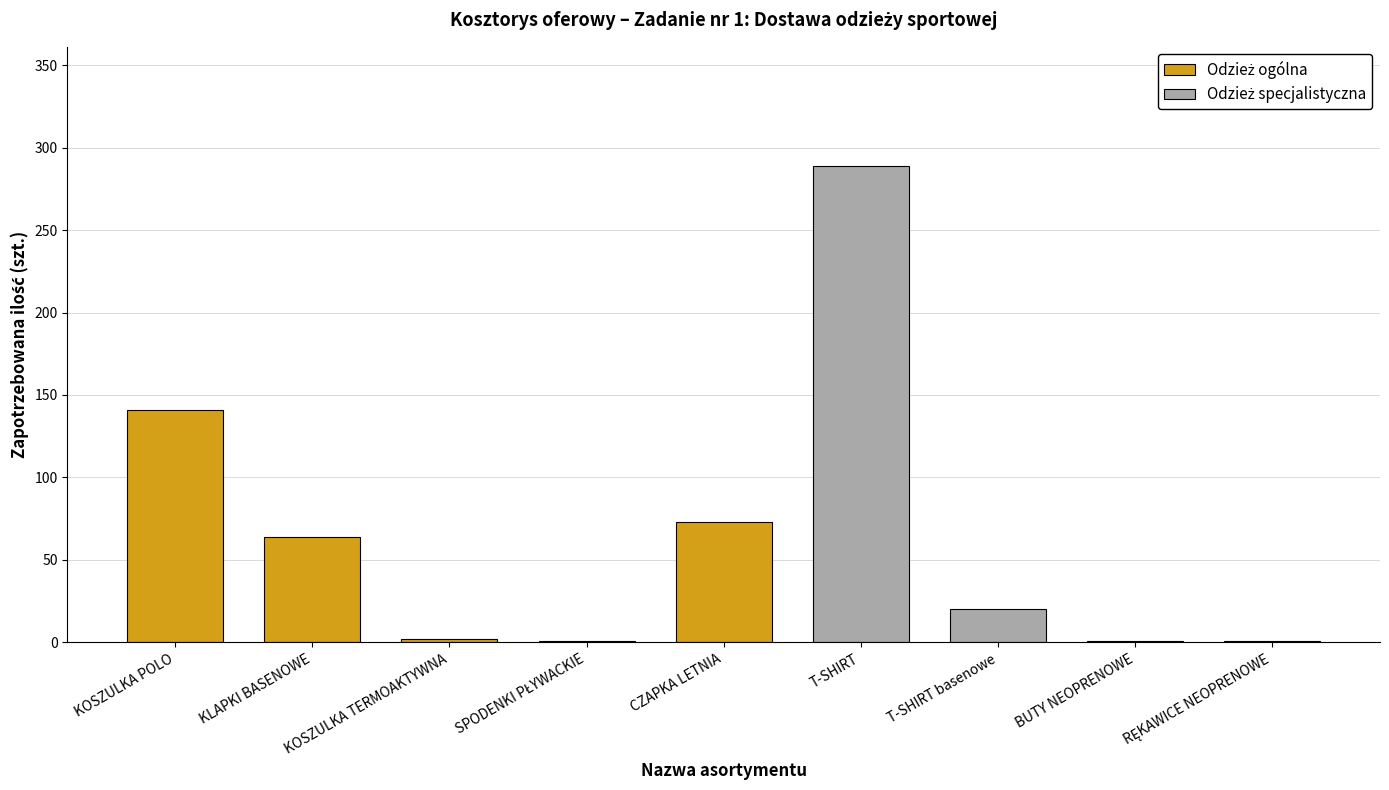

Reading left to right, what are all the values shown in this chart?

KOSZULKA POLO=141	KLAPKI BASENOWE=64	KOSZULKA TERMOAKTYWNA=2	SPODENKI PŁYWACKIE=1	CZAPKA LETNIA=73	T-SHIRT=289	T-SHIRT basenowe=20	BUTY NEOPRENOWE=1	RĘKAWICE NEOPRENOWE=1